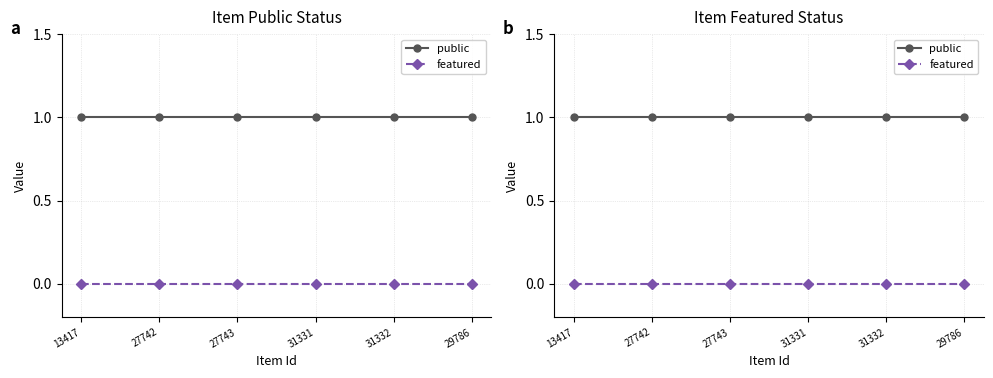

Which category has the highest value across all series?

13417